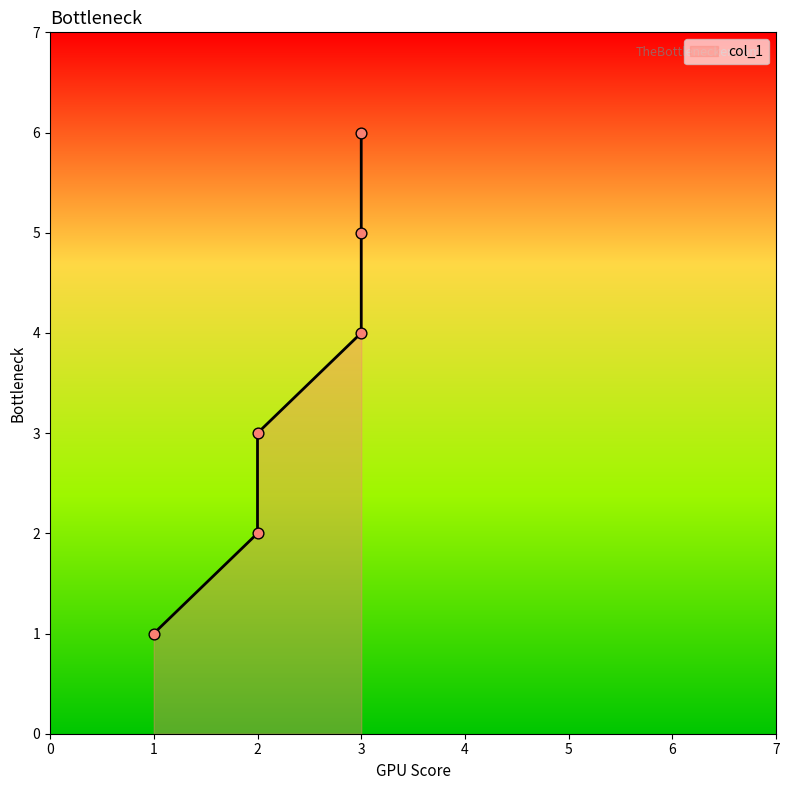

Approximately how many times larger is the value at 3 compared to 1?

6.0